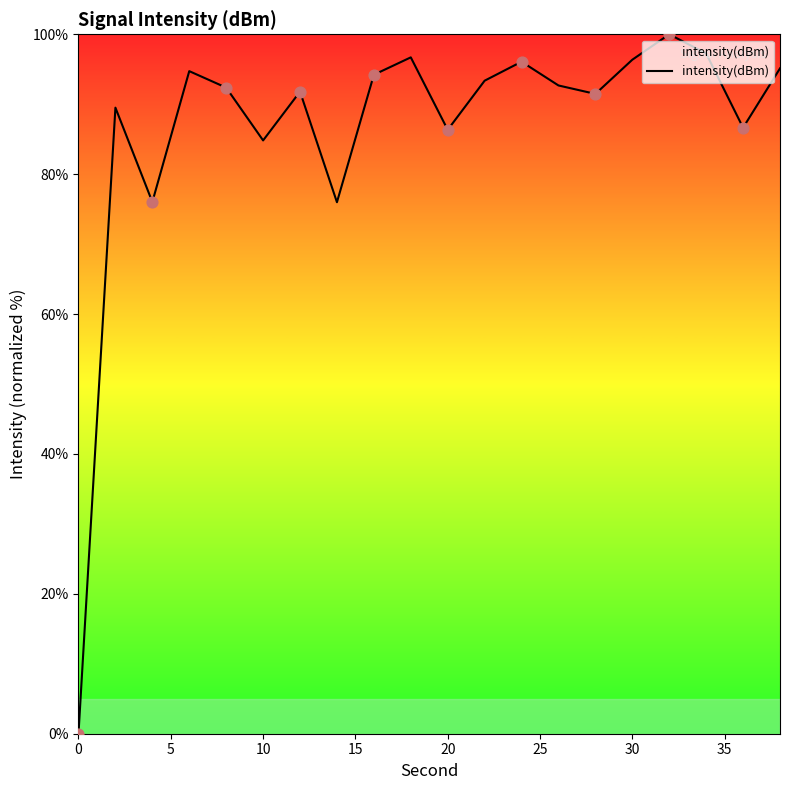

What is the maximum value shown in the chart?

100.0